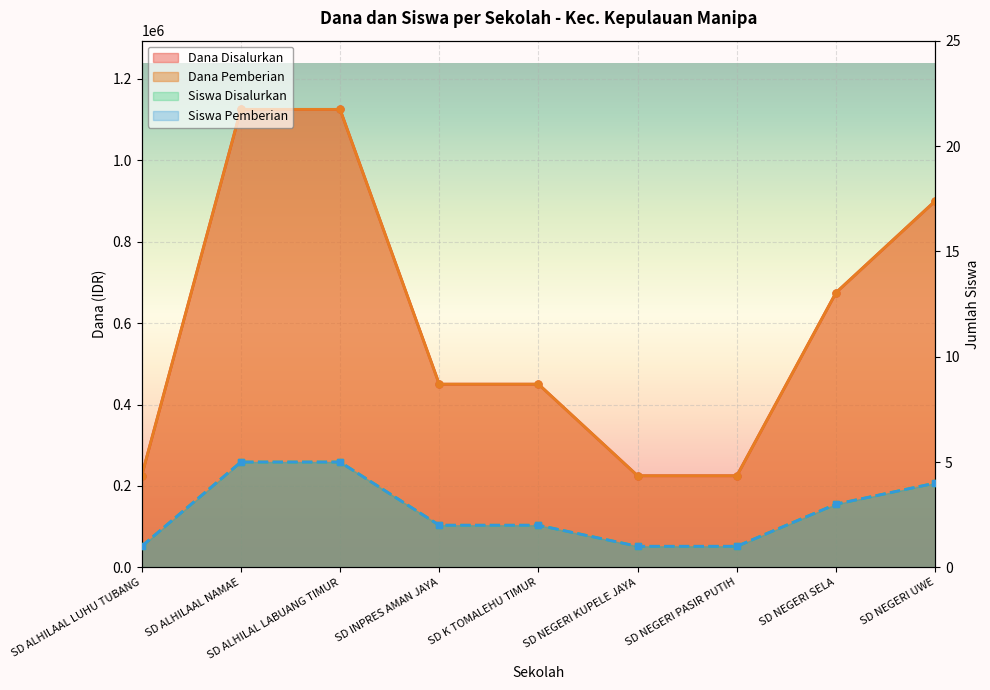

Rank the series at SD ALHILAAL LUHU TUBANG from lowest to highest value.

Siswa Disalurkan, Siswa Pemberian, Dana Disalurkan, Dana Pemberian